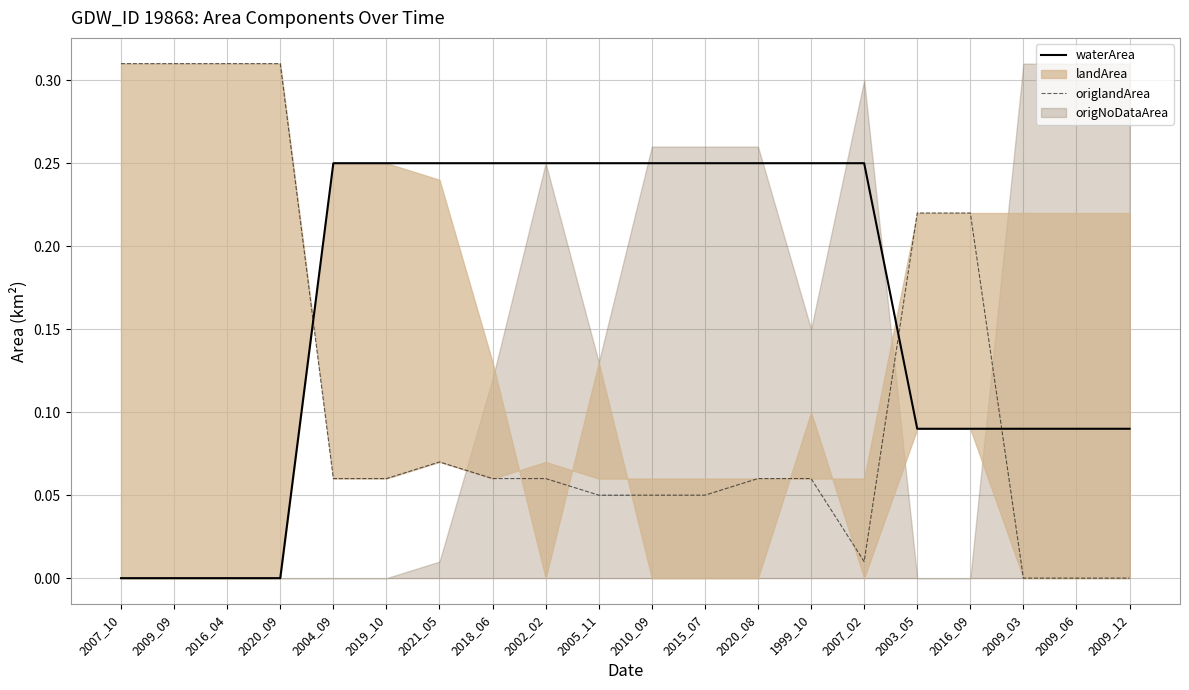

Reading left to right, transcribe all the data shown in this chart.

waterArea: 2007_10=0.0	2009_09=0.0	2016_04=0.0	2020_09=0.0	2004_09=0.2	2019_10=0.2	2021_05=0.2	2018_06=0.2	2002_02=0.2	2005_11=0.2	2010_09=0.2	2015_07=0.2	2020_08=0.2	1999_10=0.2	2007_02=0.2	2003_05=0.1	2016_09=0.1	2009_03=0.1	2009_06=0.1	2009_12=0.1
origlandArea: 2007_10=0.3	2009_09=0.3	2016_04=0.3	2020_09=0.3	2004_09=0.1	2019_10=0.1	2021_05=0.1	2018_06=0.1	2002_02=0.1	2005_11=0.1	2010_09=0.1	2015_07=0.1	2020_08=0.1	1999_10=0.1	2007_02=0.0	2003_05=0.2	2016_09=0.2	2009_03=0.0	2009_06=0.0	2009_12=0.0